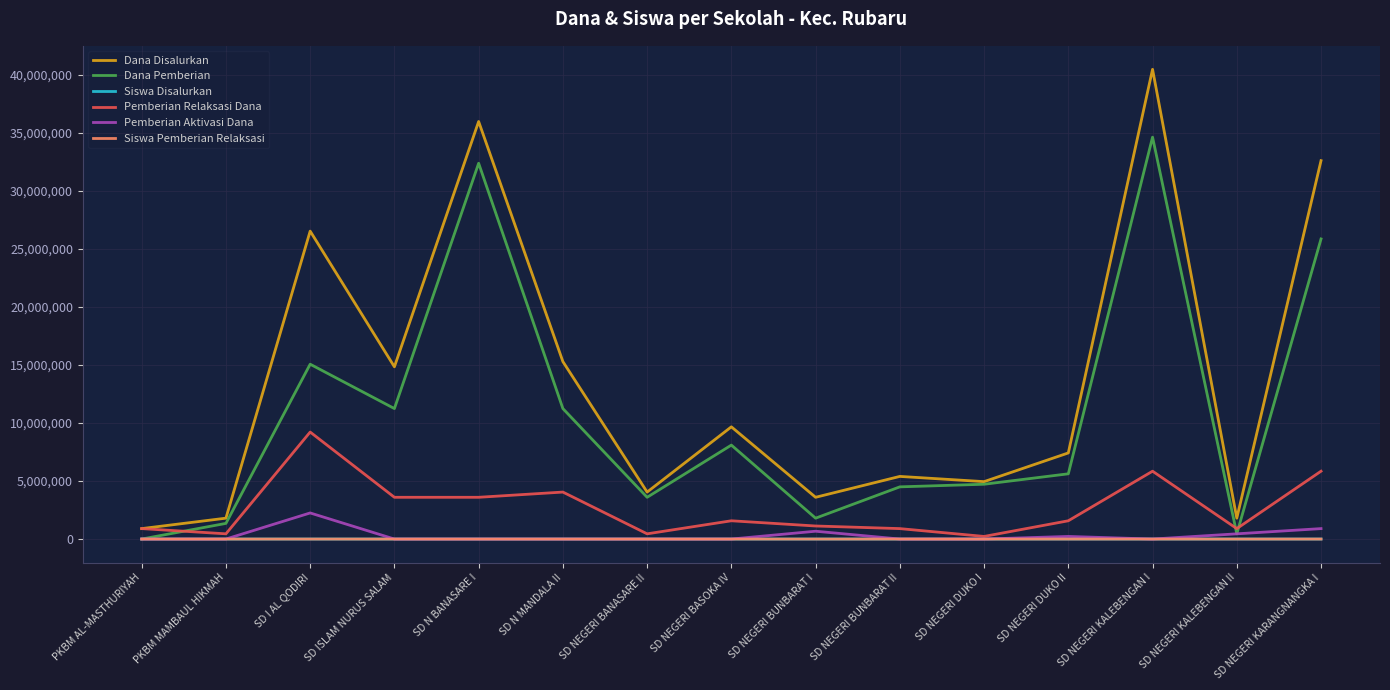

True or false: Dana Disalurkan and Siswa Disalurkan intersect in this chart.

False